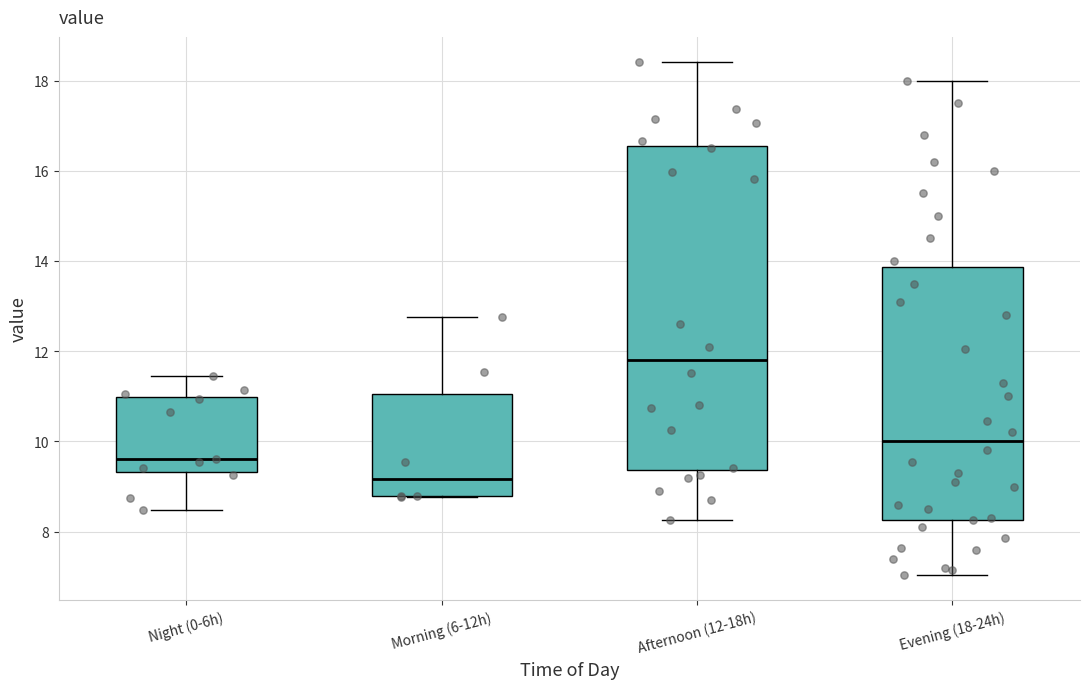

Where is the upper edge of the box for Evening (18-24h) on the y-axis? The values are not printed on the chart, so give them approximately, as read against the axis.

13.8